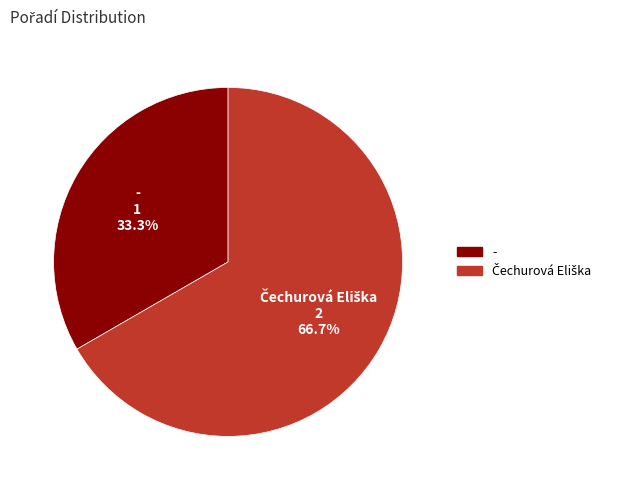

Is there any slice that represents more than half of the pie?

Yes